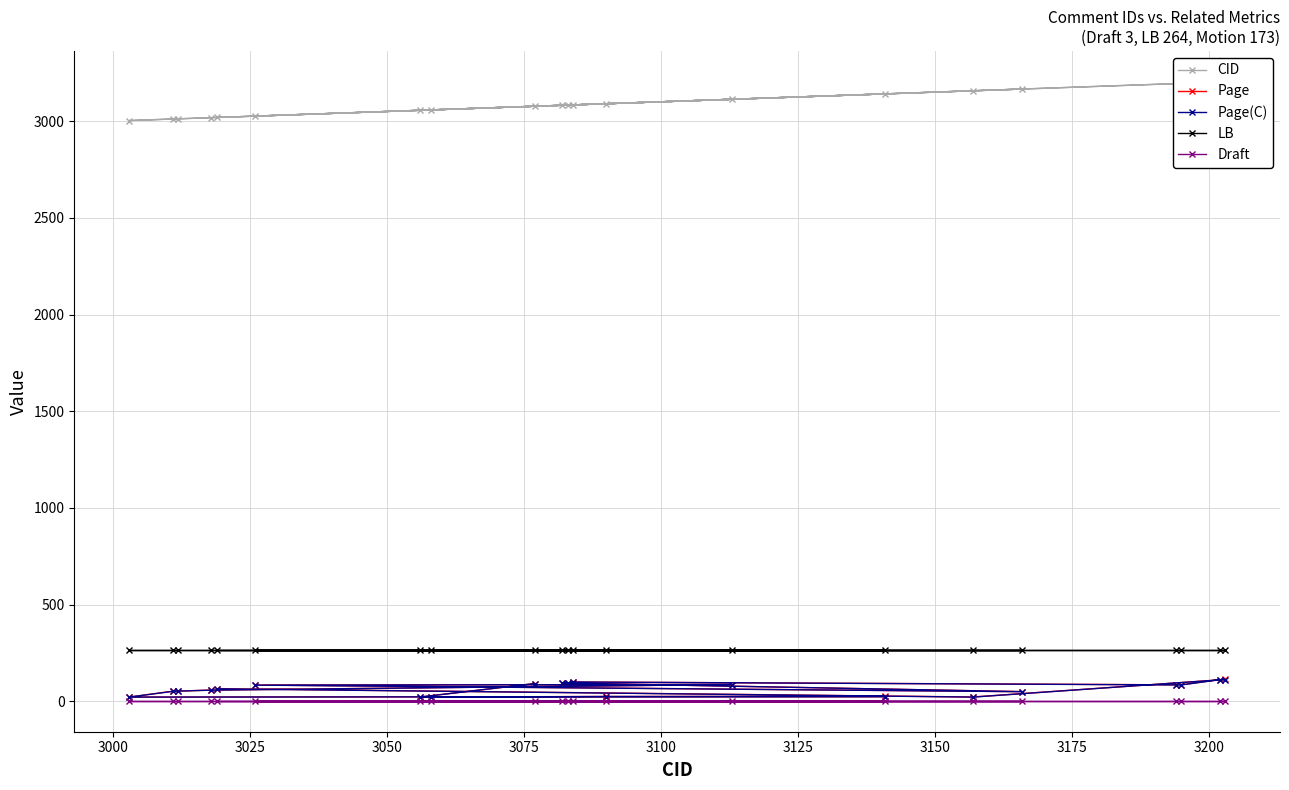

True or false: LB has more than 0 interior local peaks.

False